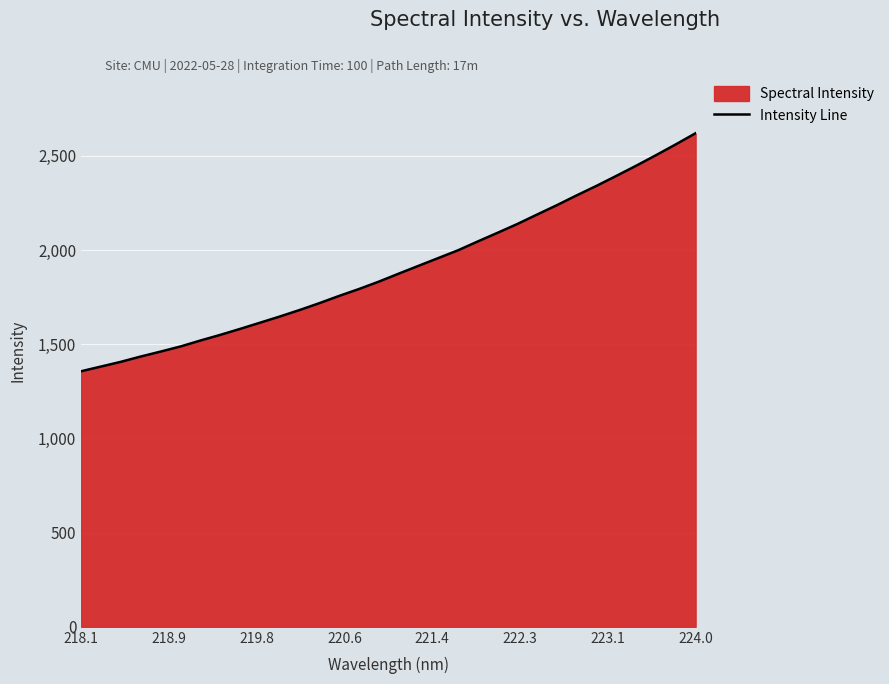

Reading right to left, extract all data points from this chart.

2620.6	2561.4	2504.0	2448.2	2394.3	2341.4	2291.0	2238.9	2189.1	2138.8	2092.0	2046.0	1998.9	1957.5	1916.2	1874.7	1832.4	1793.2	1756.7	1718.1	1681.6	1647.1	1614.1	1581.4	1549.7	1519.8	1488.3	1461.2	1435.0	1407.0	1382.0	1357.0